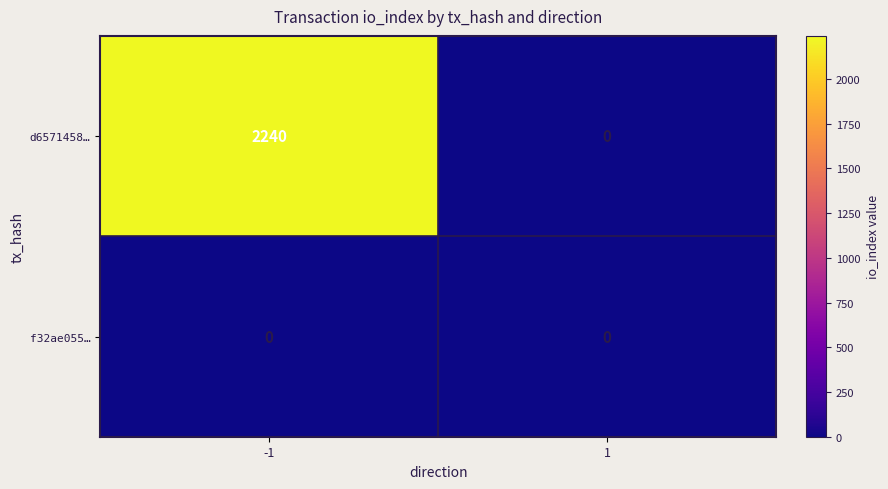

Reading right to left, what are all the values shown in this chart?

d6571458…: 0	2240
f32ae055…: 0	0